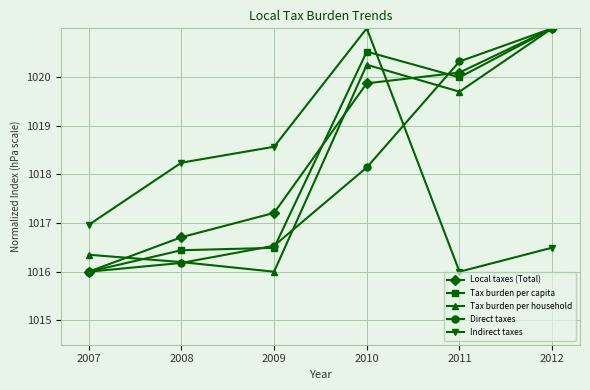

Reading left to right, list all the values displayed in this chart.

Local taxes (Total): 1016.0	1016.7	1017.2	1019.9	1020.1	1021.0
Tax burden per capita: 1016.0	1016.4	1016.5	1020.5	1020.0	1021.0
Tax burden per household: 1016.3	1016.2	1016.0	1020.3	1019.7	1021.0
Direct taxes: 1016.0	1016.2	1016.5	1018.1	1020.3	1021.0
Indirect taxes: 1017.0	1018.2	1018.6	1021.0	1016.0	1016.5